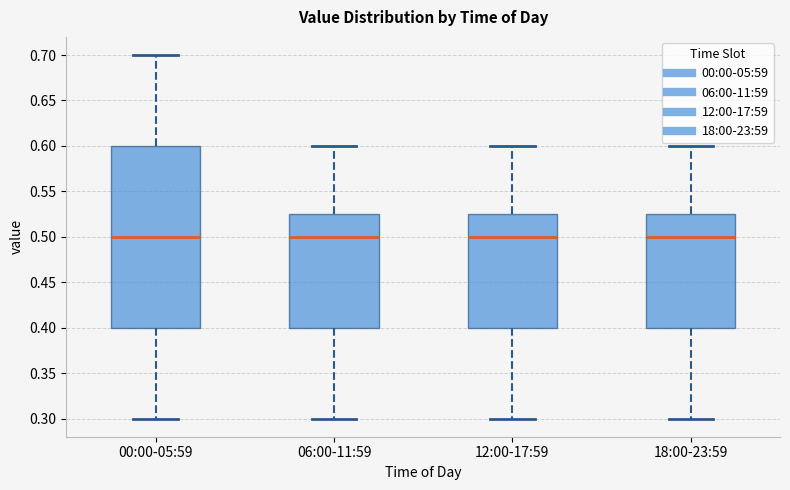

Where is the lower edge of the box for 06:00-11:59 on the y-axis? The values are not printed on the chart, so give them approximately, as read against the axis.

0.400